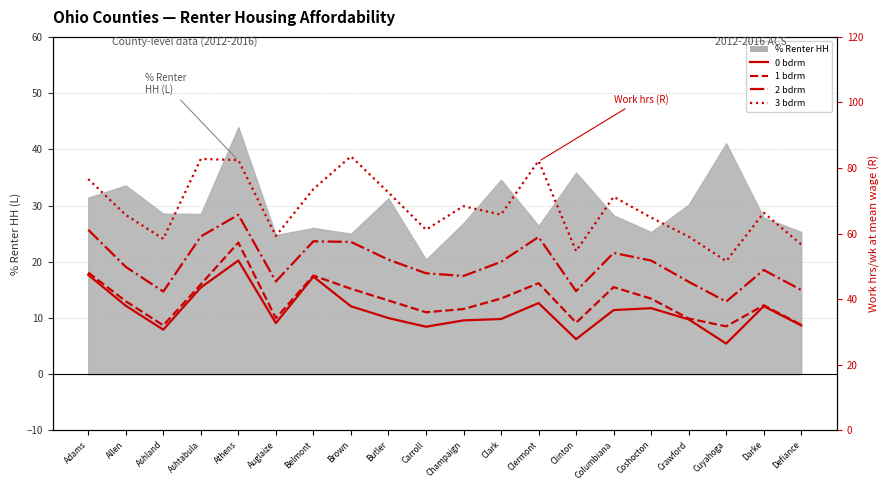

How many values in the Work hrs/wk (1 bdrm) series exceed 39?

11